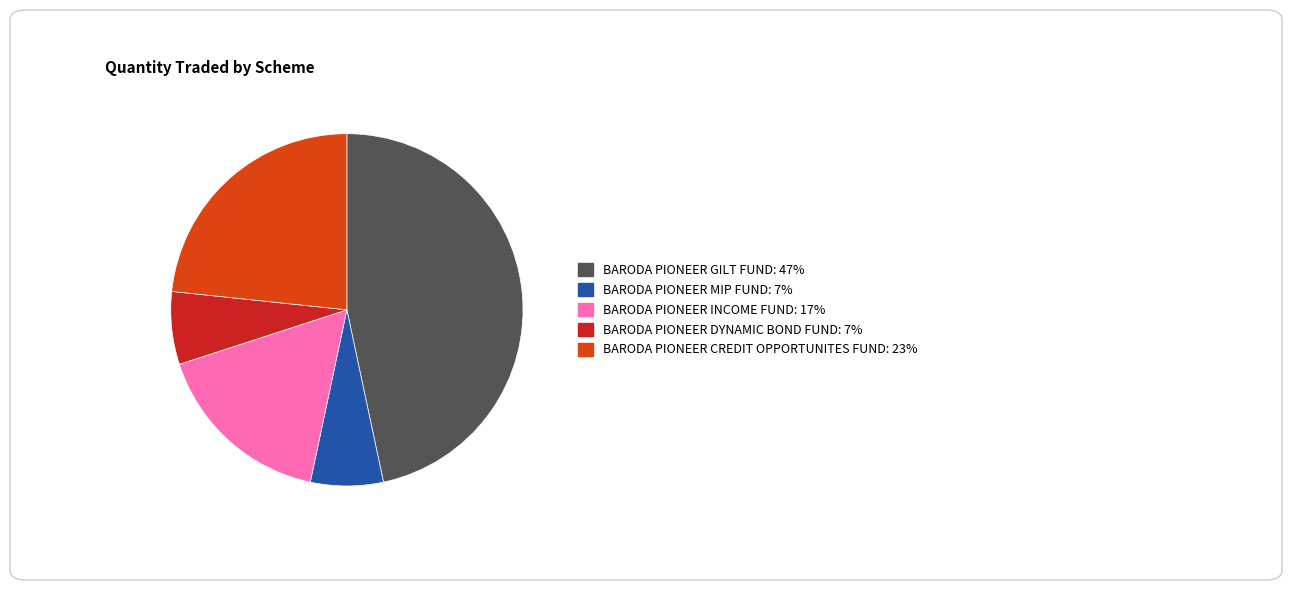

True or false: BARODA PIONEER INCOME FUND accounts for 23% of the total.

False